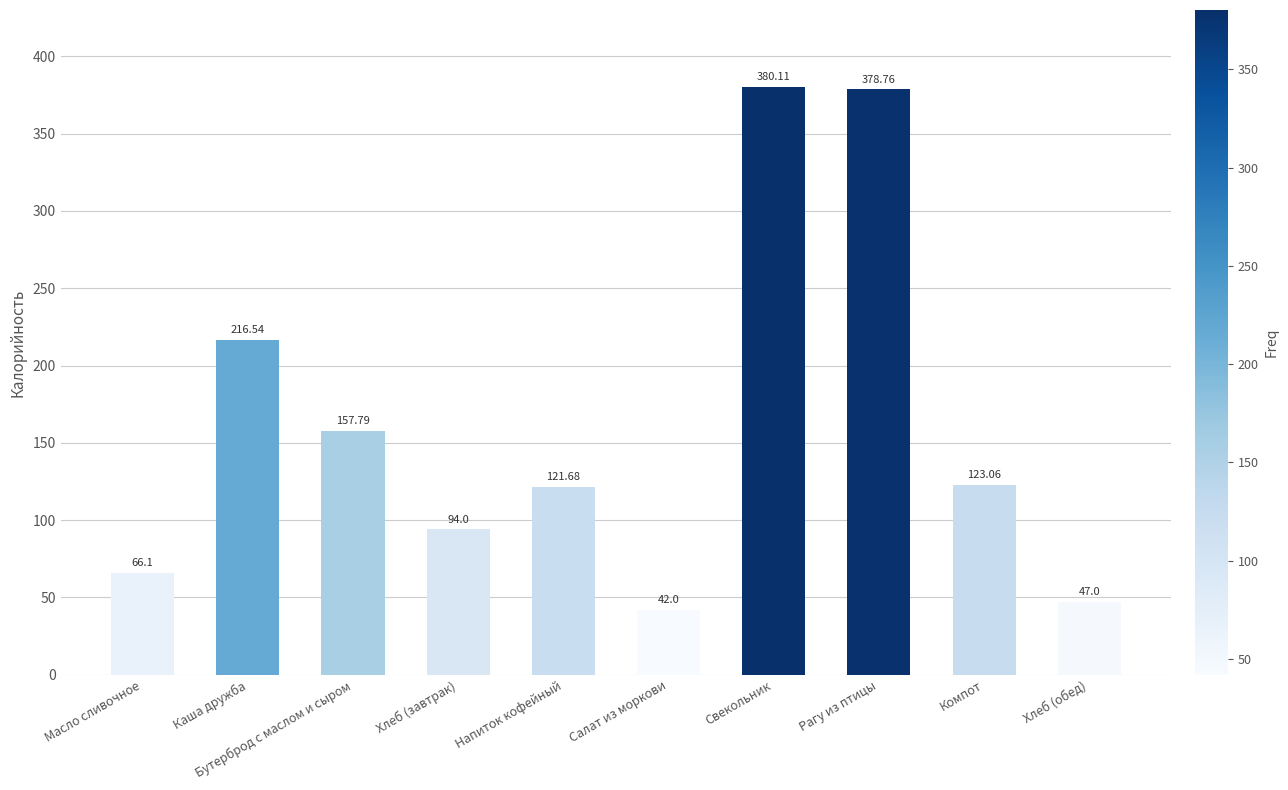

Where does the data first go above 123?

Каша дружба